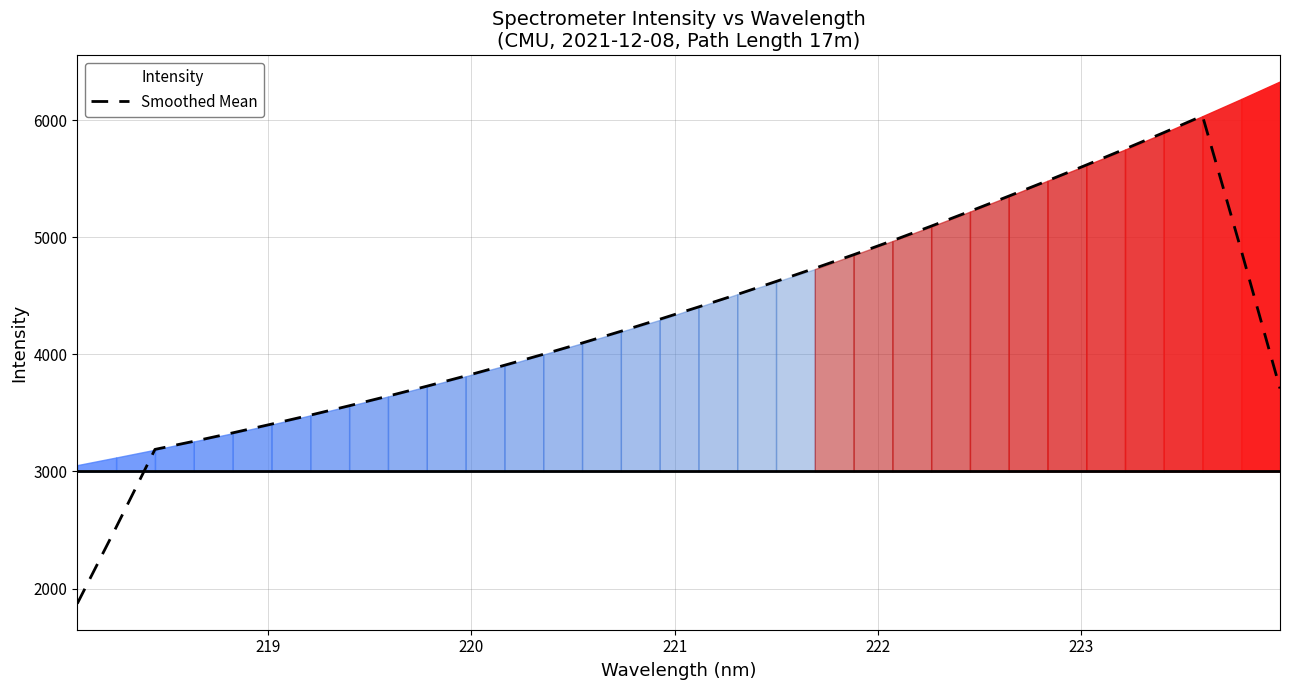

How many points are higher than both their immediate neighbors (excluding endpoints)?

1